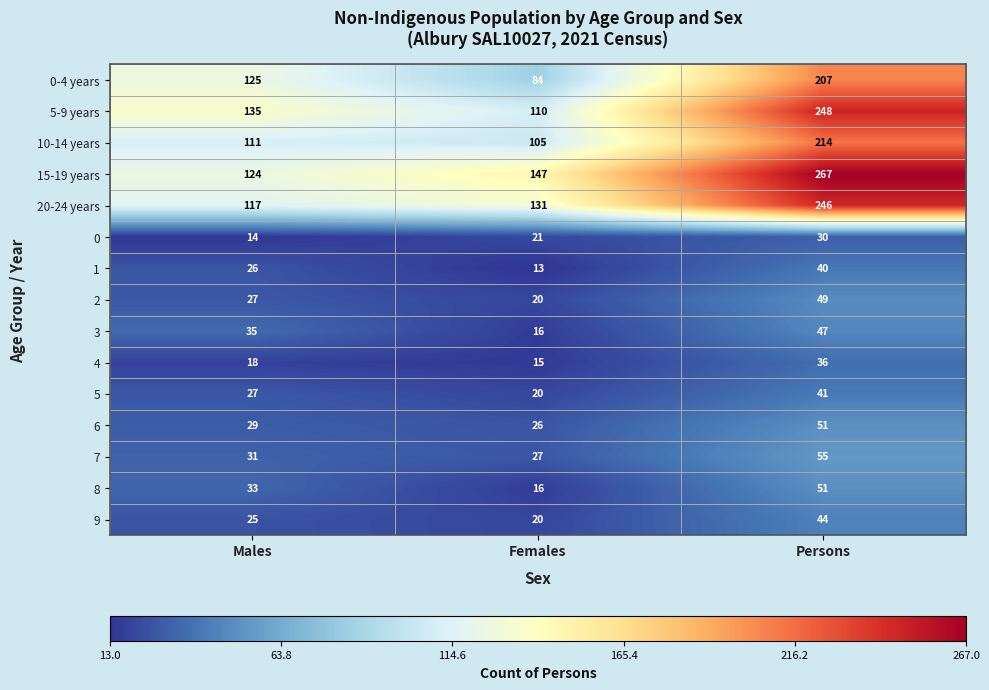

True or false: 10-14 years has a value of 214 at Persons.

True